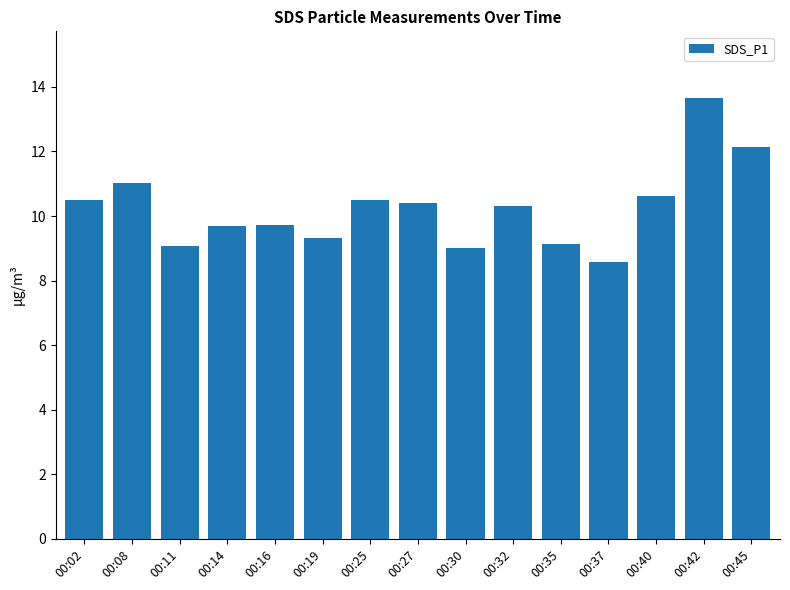

Which category has the lowest value across all series?

00:37